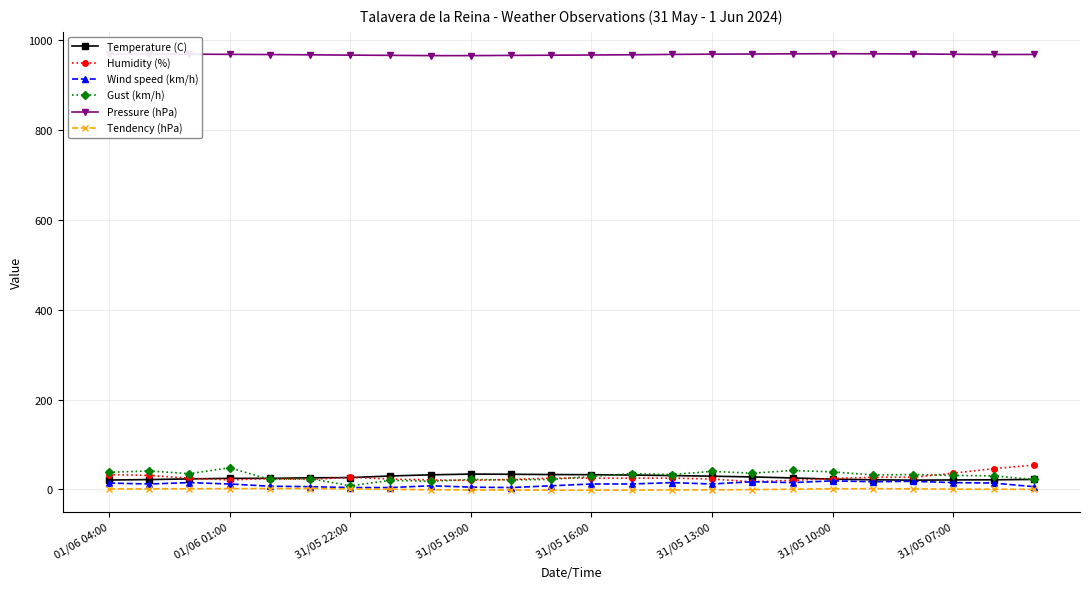

What is the lowest value of the Pressure (hPa) series?

965.3